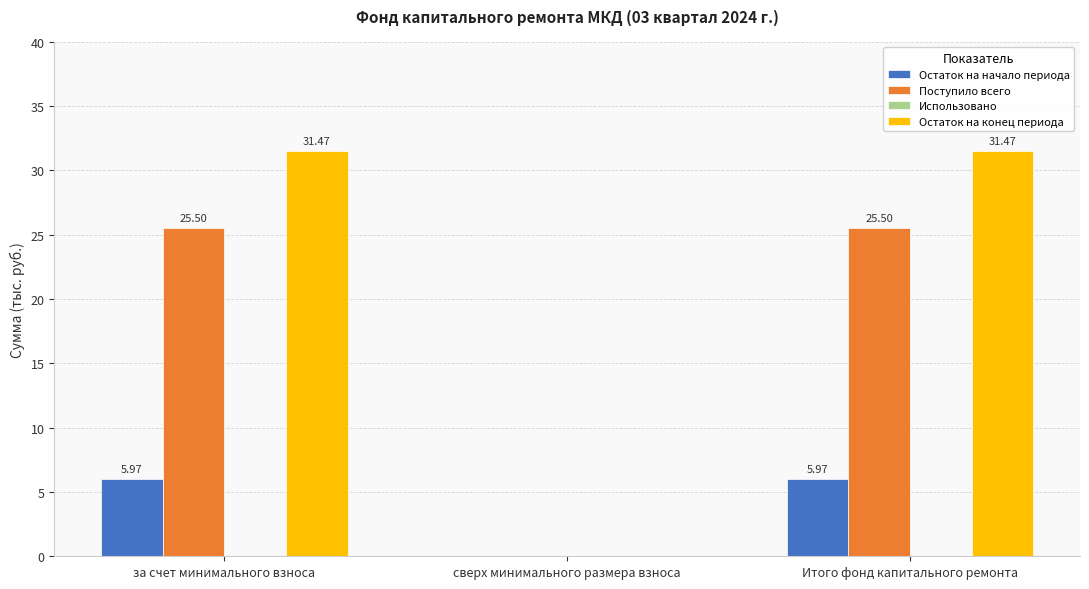

Which series changed the most between сверх минимального размера взноса and Итого фонд капитального ремонта?

Остаток на конец периода